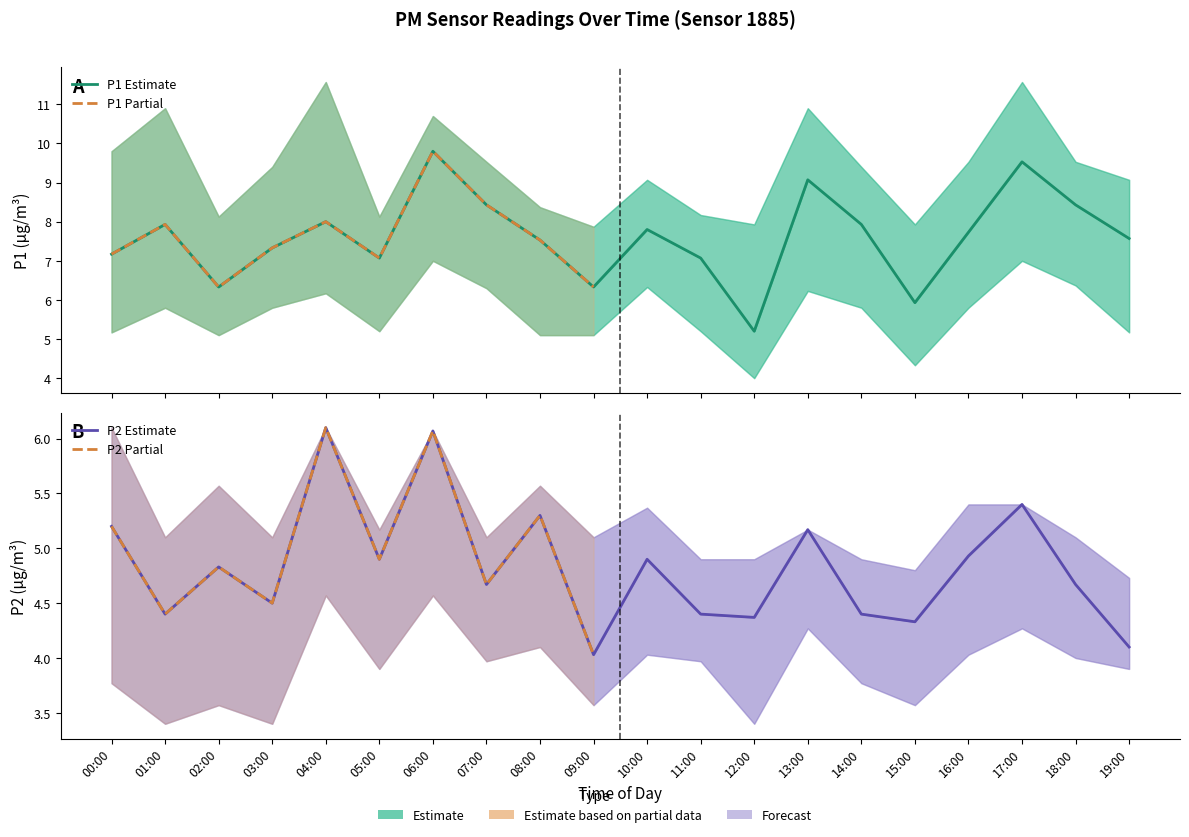

What is the sum of all P1_upper values?

187.5